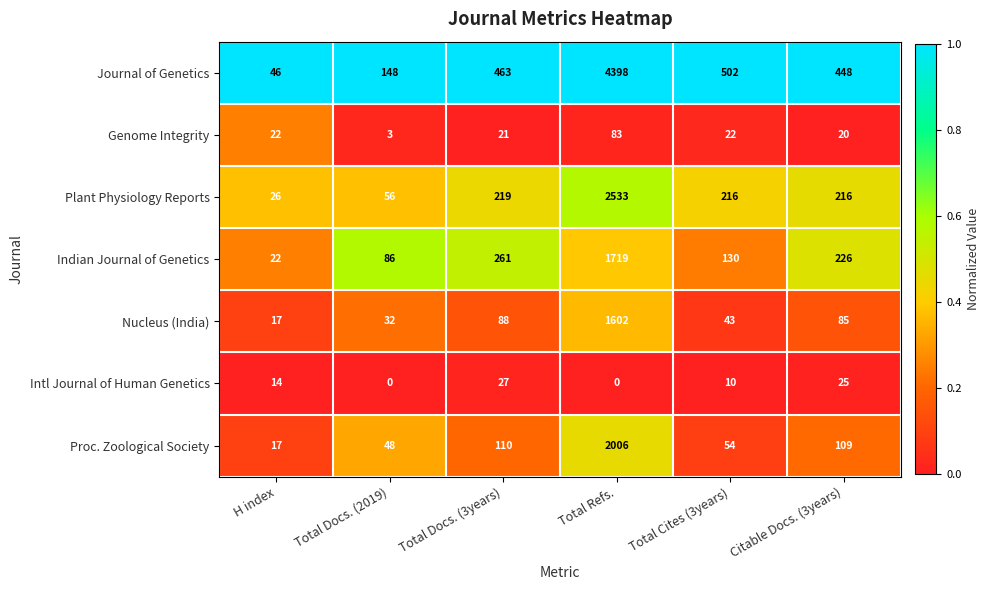

The Intl Journal of Human Genetics series shows 25 at Citable Docs. (3years). True or false?

True